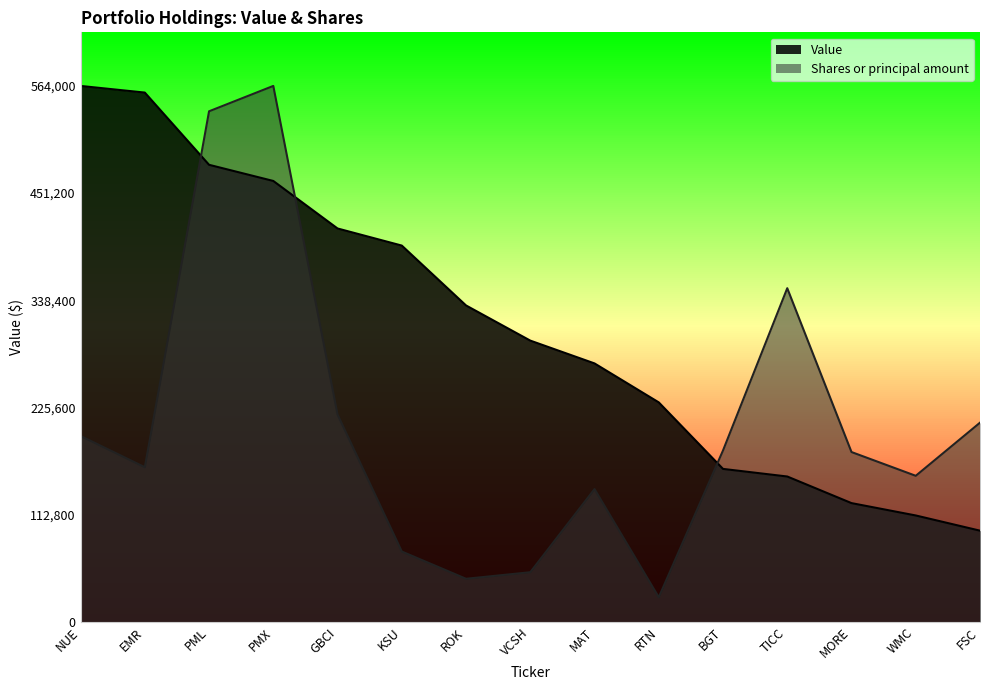

Which series ends up on top after the final intersection of Value and Shares or principal amount?

Shares or principal amount